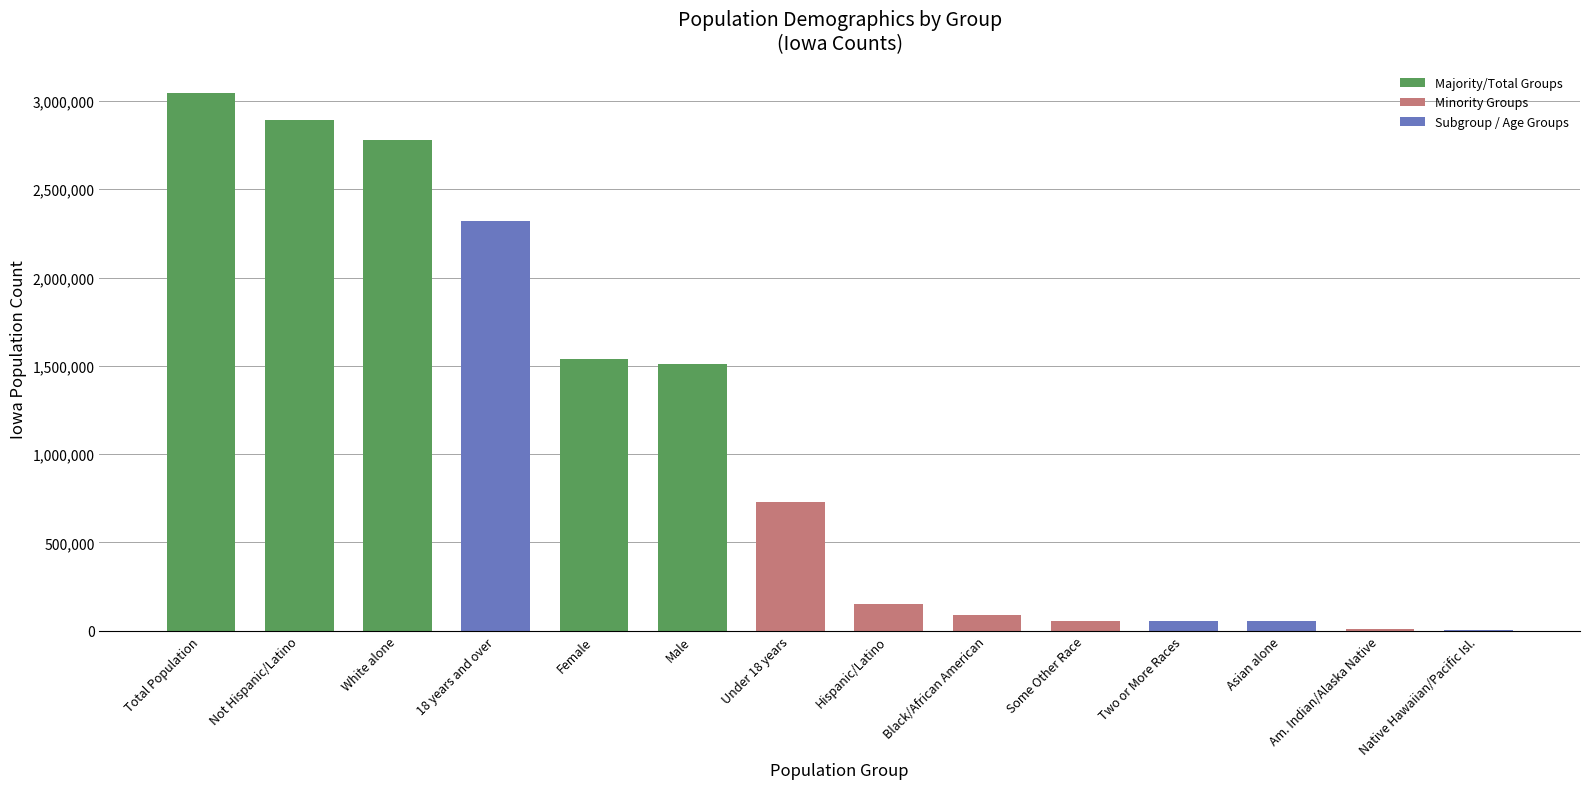

The value at Male is 1052502. True or false?

False